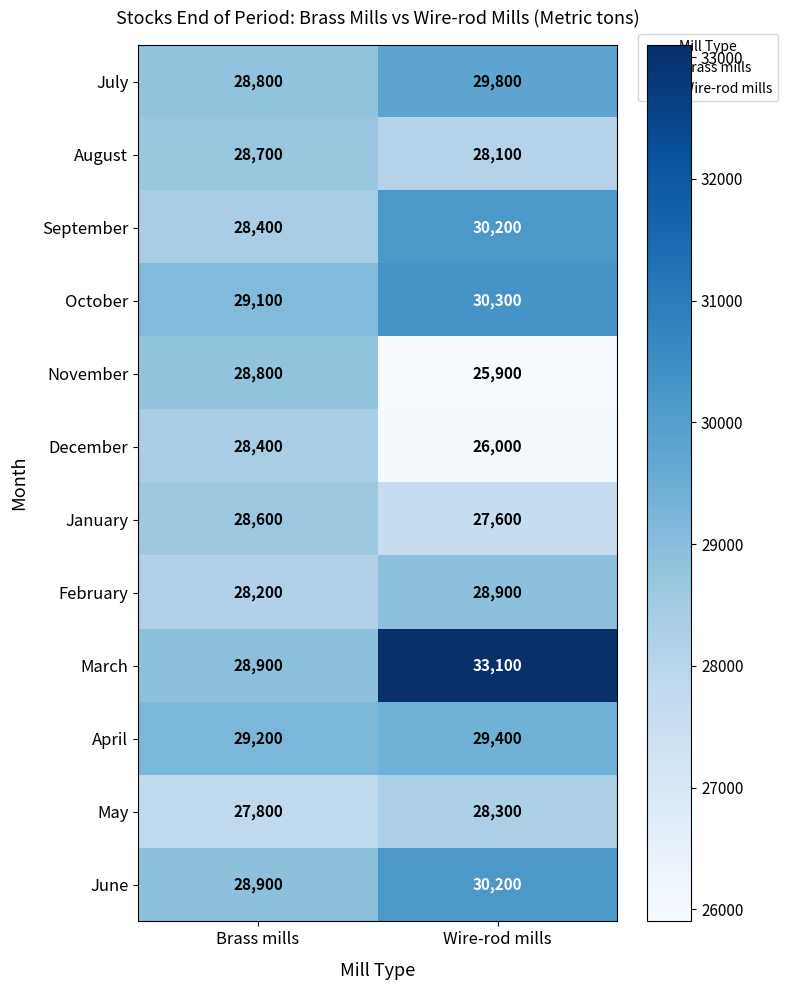

Between Brass mills and Wire-rod mills, which series saw the biggest shift?

March